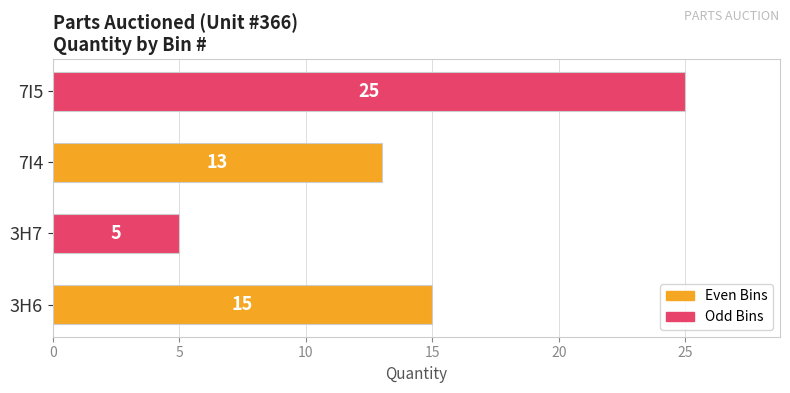

Reading top to bottom, extract all data points from this chart.

25	13	5	15